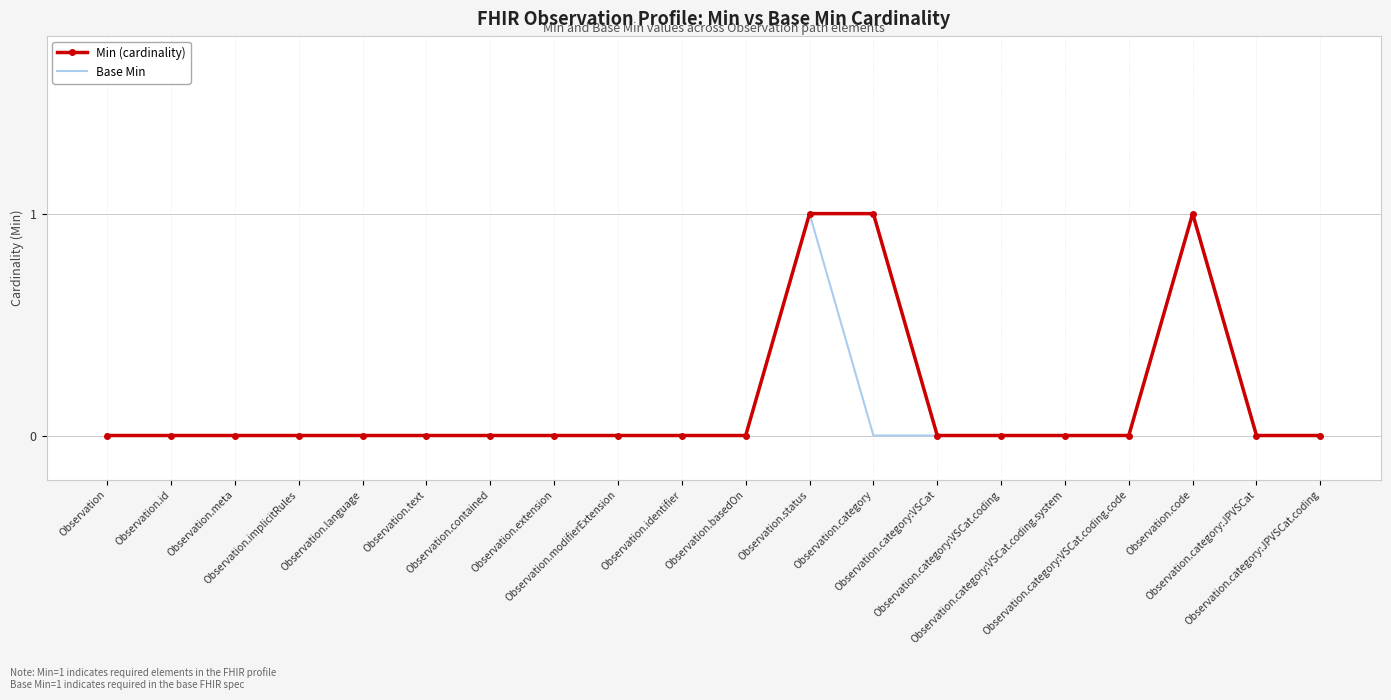

List the series in order of their peak value, highest first.

Min (cardinality), Base Min